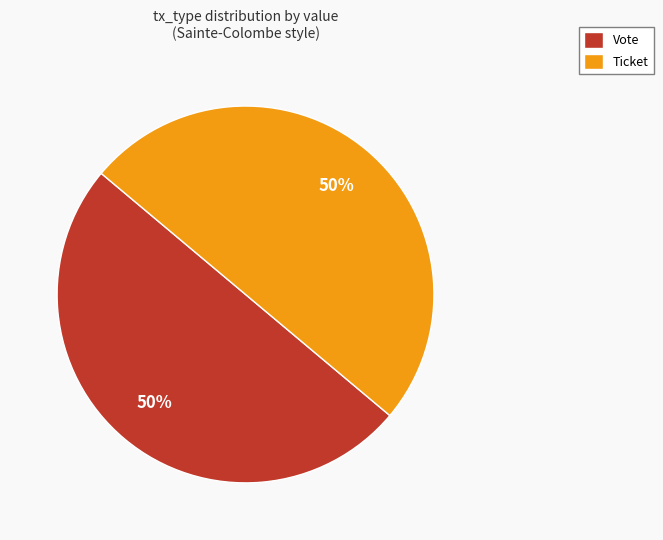

Combined, do Ticket and Vote account for over 50%?

Yes